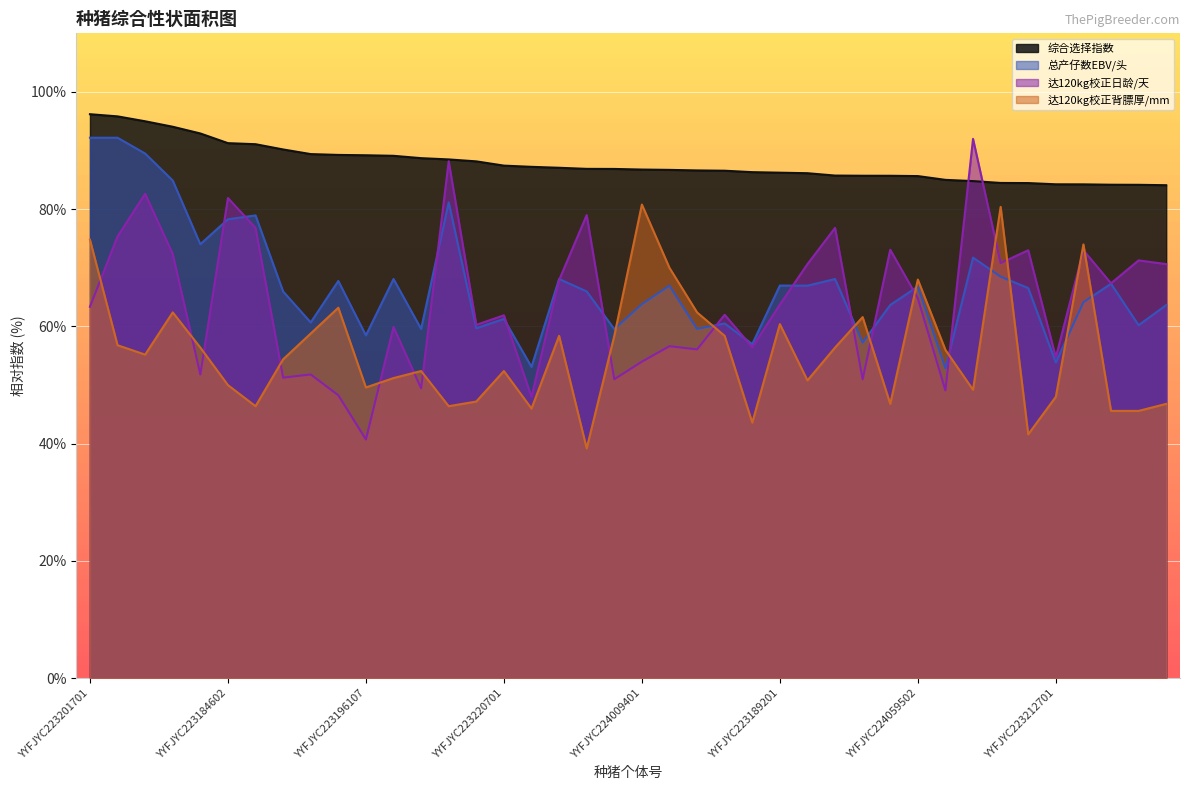

List the labels in order of 达120kg校正背膘厚/mm value, smallest first.

YYFJYC223204203, YYFJYC223184502, YYFJYC223192203, YYFJYC223195602, YYFJYC223182104, YYFJYC224054301, YYFJYC223180501, YYFJYC224017603, YYFJYC224000701, YYFJYC224132002, YYFJYC223186501, YYFJYC223212701, YYFJYC224064702, YYFJYC223196107, YYFJYC223184602, YYFJYC224052806, YYFJYC224003003, YYFJYC224095002, YYFJYC223220701, YYFJYC223204206, YYFJYC224059203, YYFJYC224006204, YYFJYC223182301, YYFJYC224003002, YYFJYC223201702, YYFJYC224003011, YYFJYC224124804, YYFJYC224051201, YYFJYC224045602, YYFJYC223189201, YYFJYC224070904, YYFJYC224058701, YYFJYC224095001, YYFJYC223208102, YYFJYC224059502, YYFJYC224052805, YYFJYC224038301, YYFJYC223201701, YYFJYC224041902, YYFJYC224009401